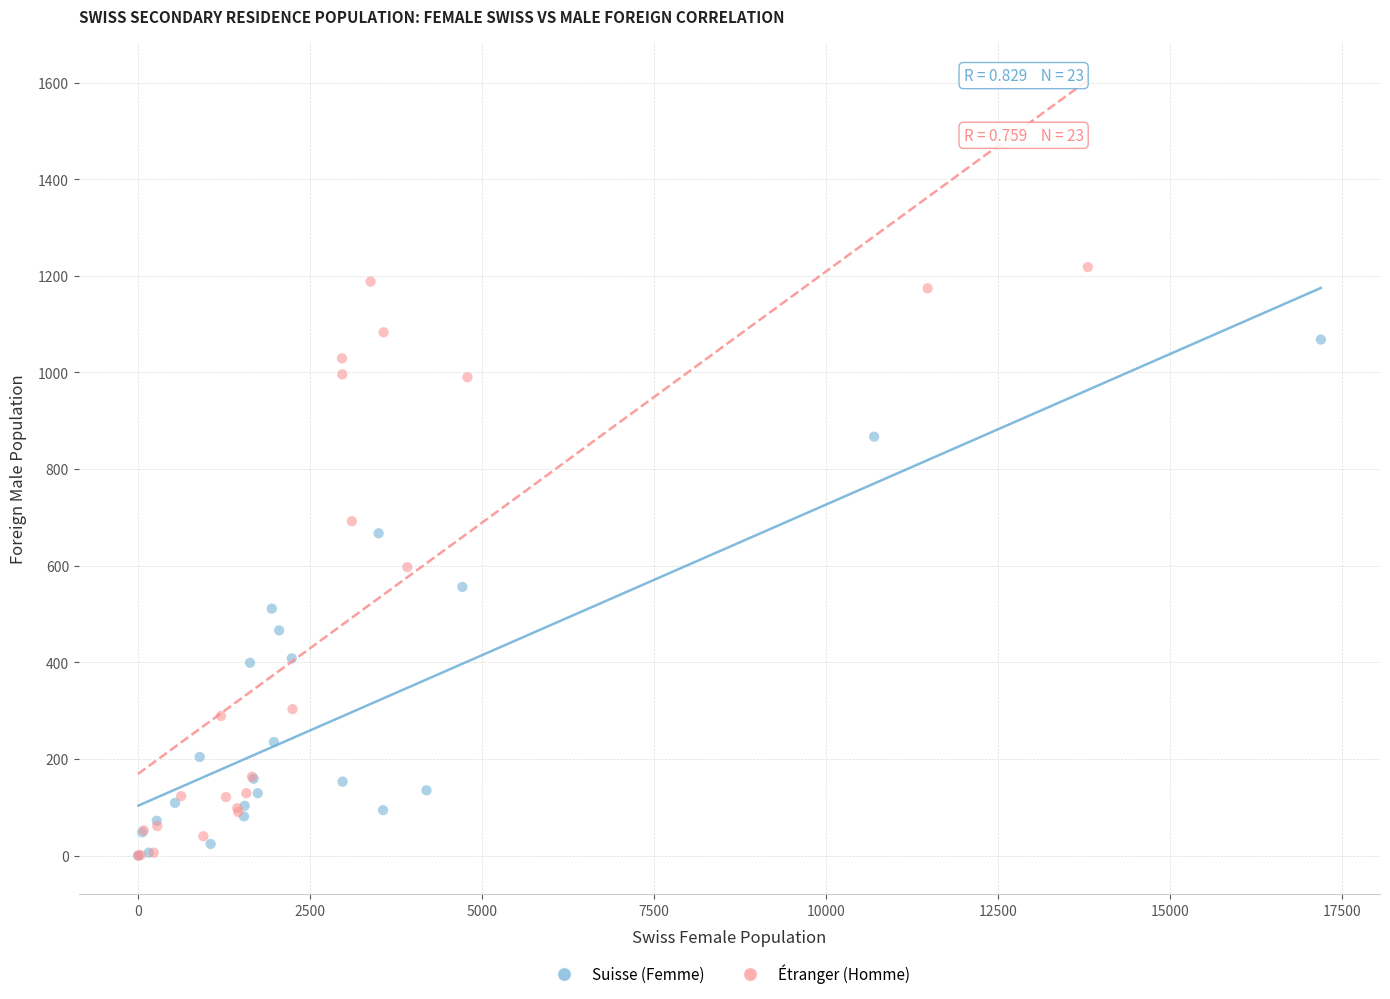

What are all the series names shown in the legend?

Suisse (Femme), Étranger (Homme)